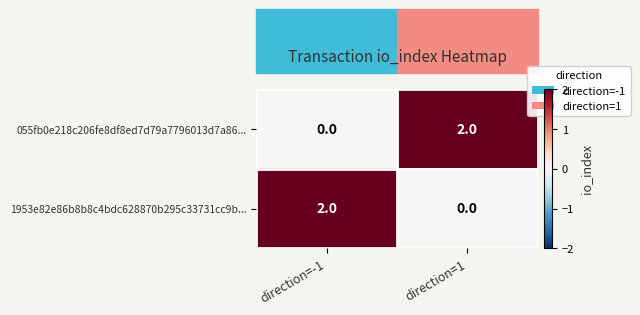

Which category has the highest value in the 055fb0e218c206fe8df8ed7d79a7796013d7a86... series?

direction=1